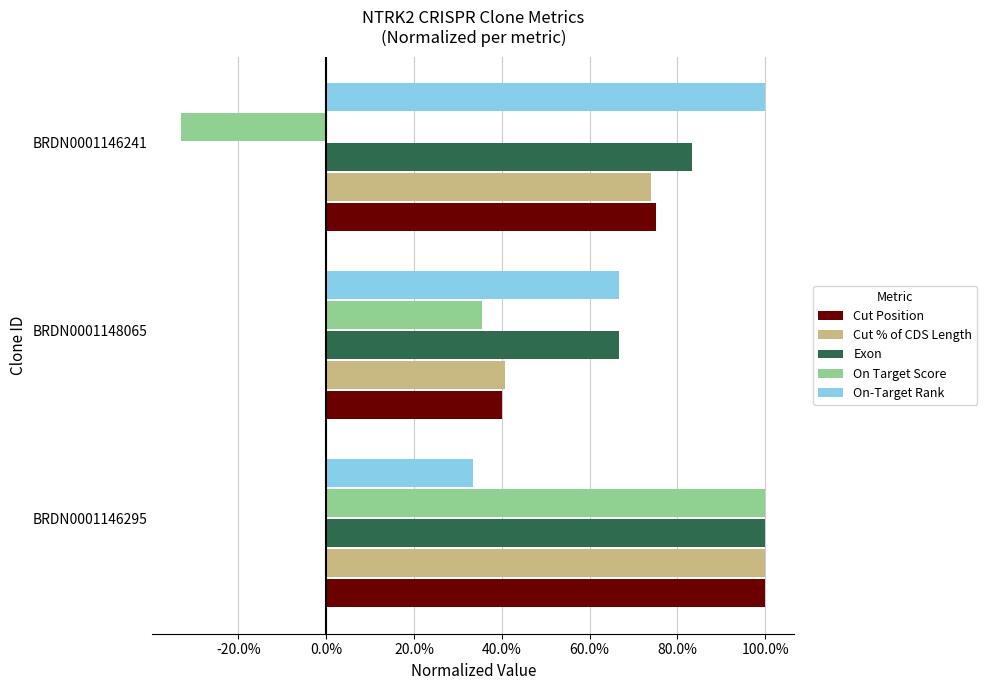

Which series has the largest range (max minus min)?

On Target Score